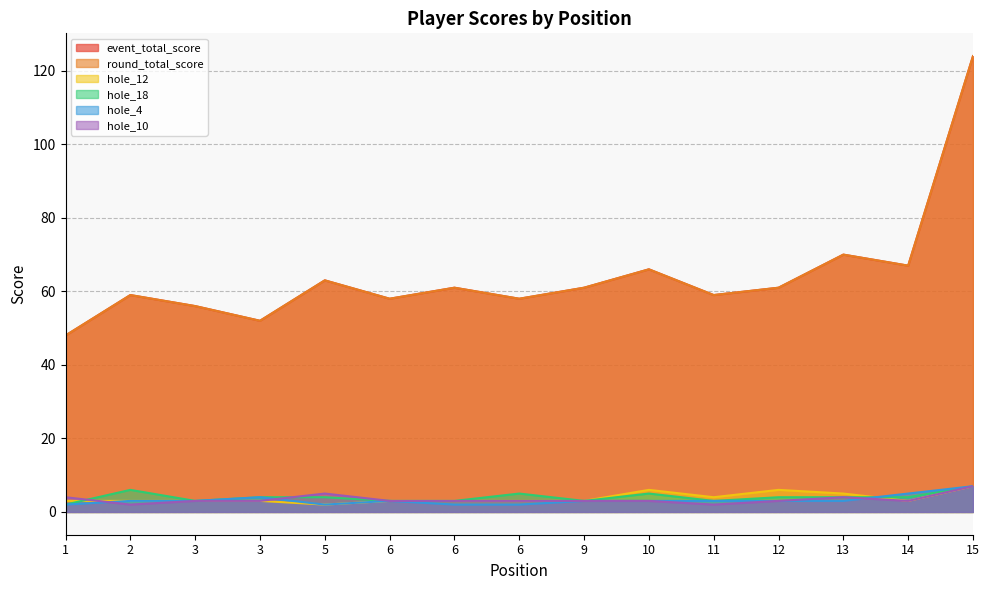

Is the value of hole_12 at 14 greater than the value of hole_18 at 6?

No